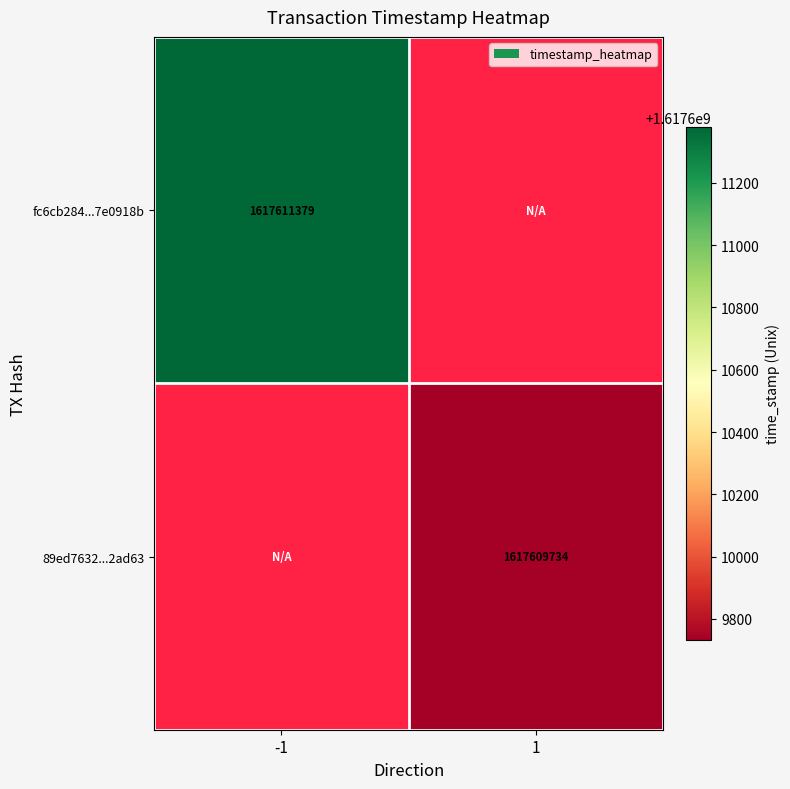

Is the value of fc6cb284...7e0918b at -1 greater than the value of 89ed7632...2ad63 at 1?

Yes